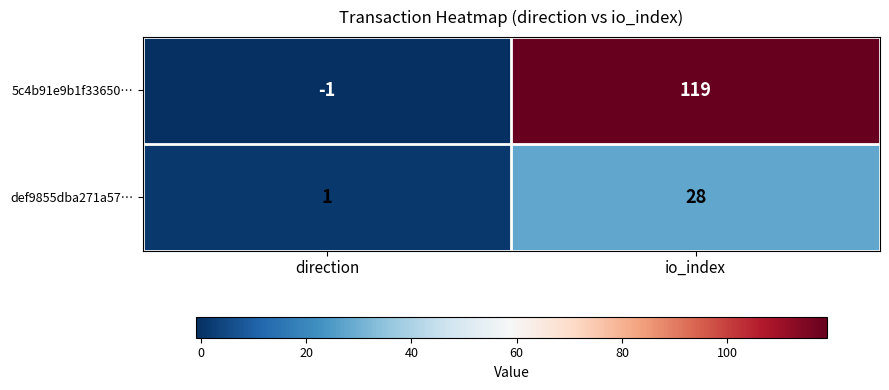

True or false: def9855dba271a57… has a value of 1 at direction.

True